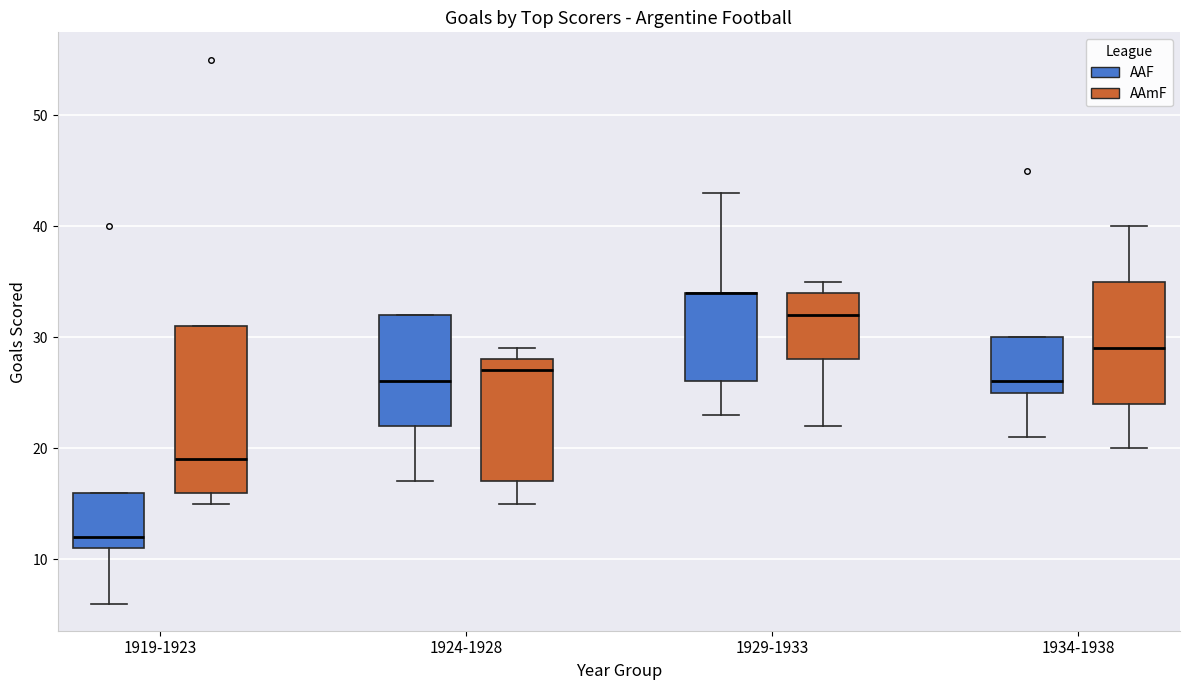

Comparing the boxes themselves (not the whiskers), which one is the tallest?

1919-1923 (AAmF)